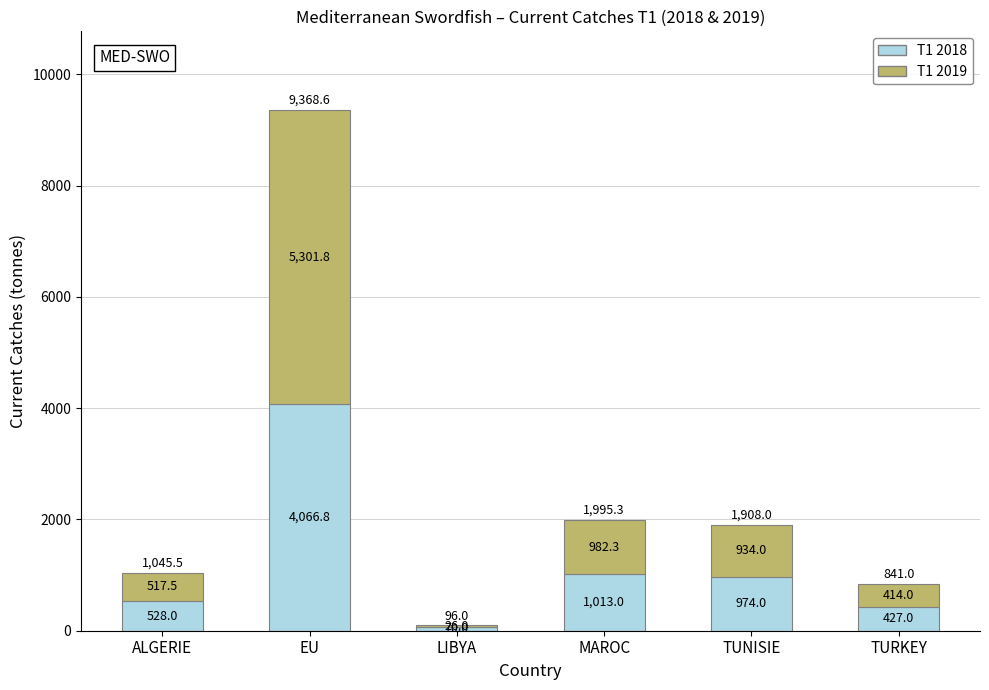

What is the total value across all series at MAROC?

1995.3